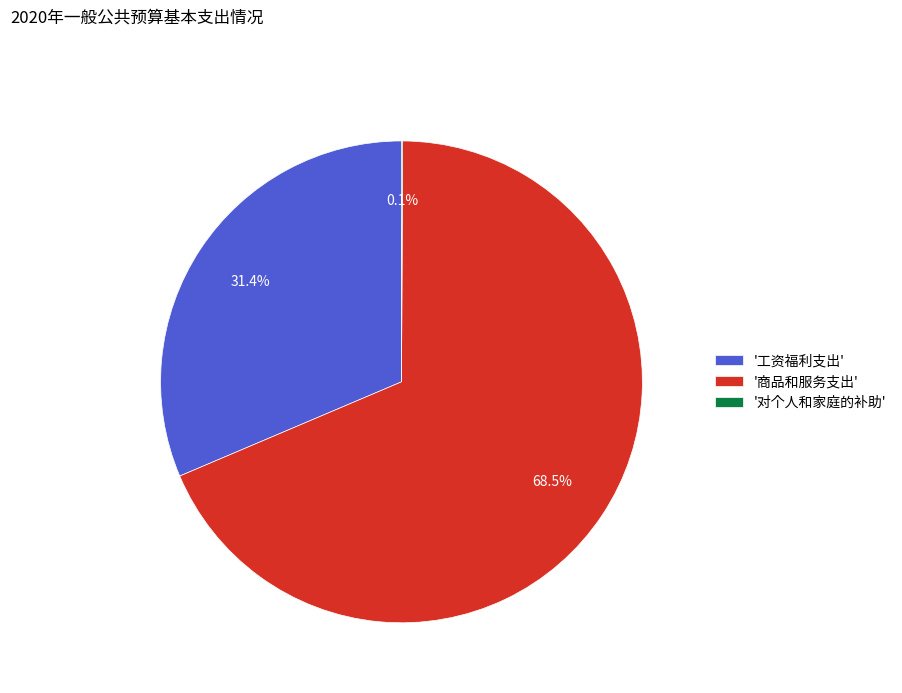

Combined, do '工资福利支出' and '商品和服务支出' account for over 50%?

Yes